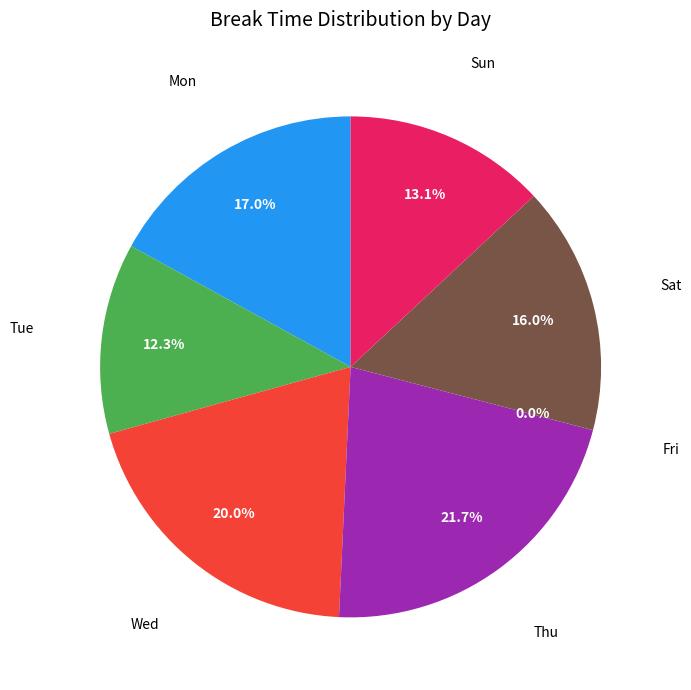

Do Tue and Wed together represent more than half of the pie?

No